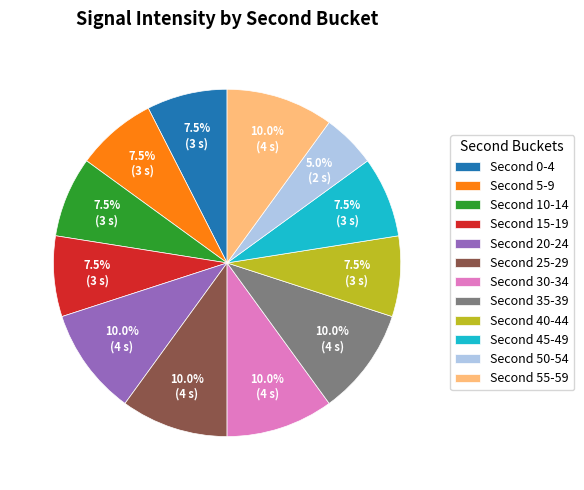

What is the smallest slice in the pie chart?

Second 50-54